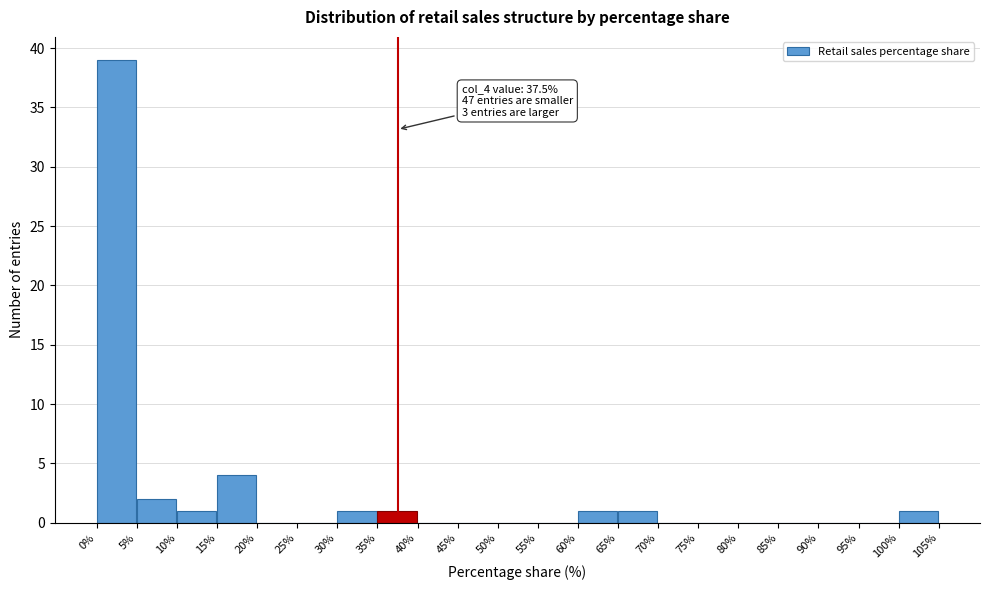

Which range on the x-axis has the tallest bar?

0% to 5%